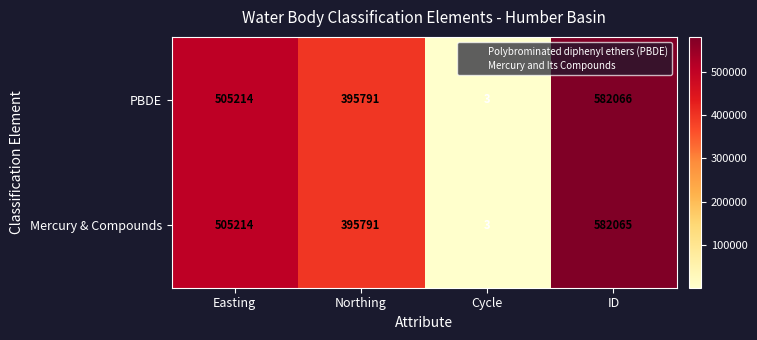

Which category has the highest value across all series?

ID